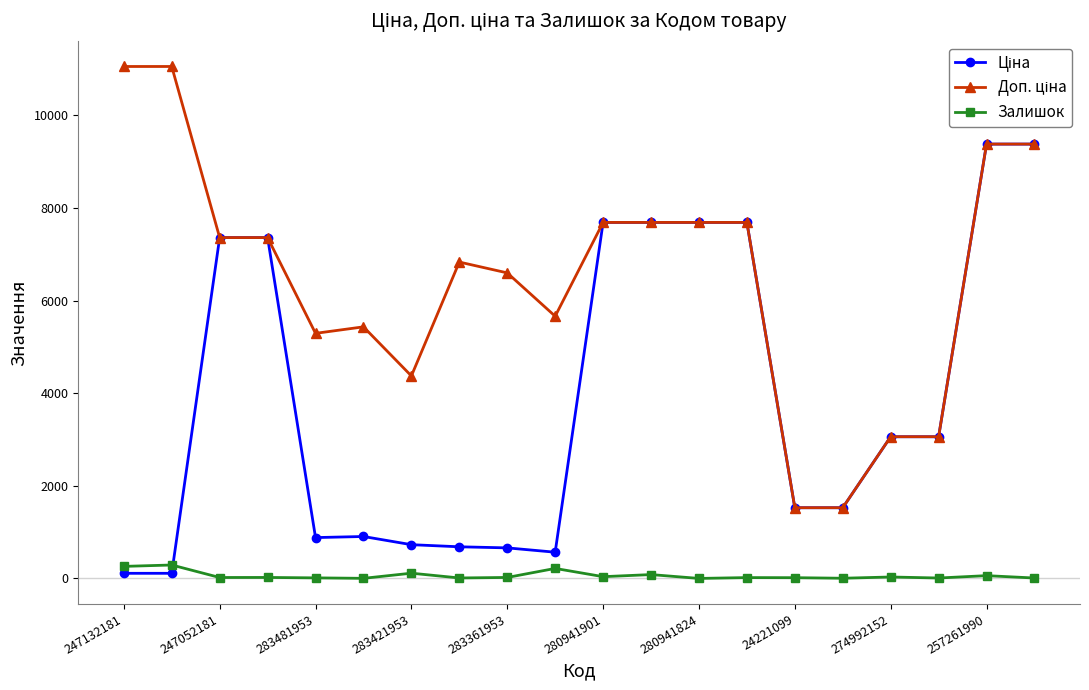

What is the maximum value for Залишок?

290.0